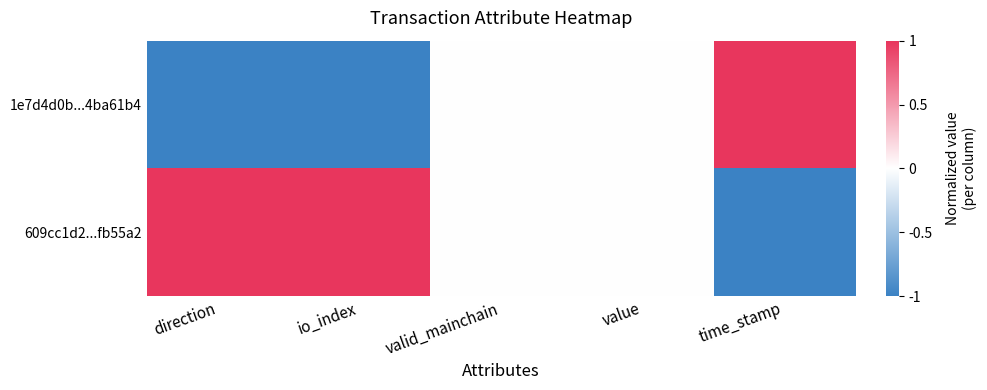

How many data points does each series have?

5